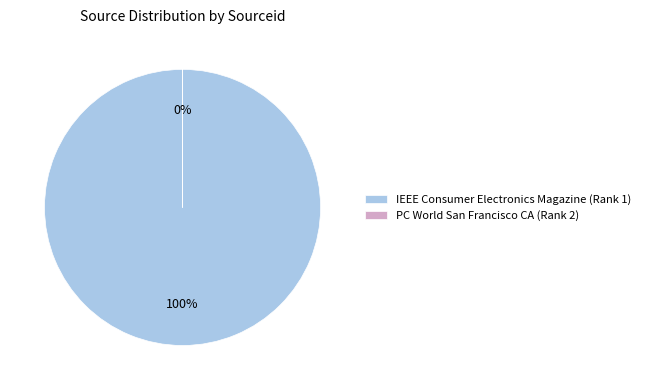

Count the number of slices in the pie.

2